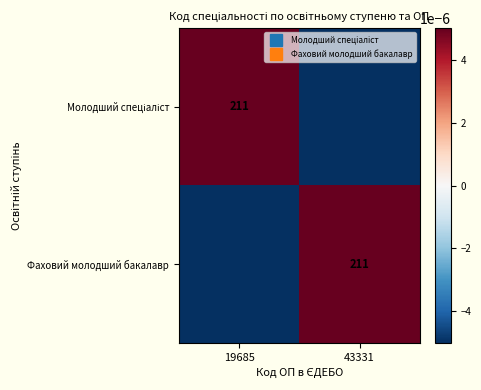

The value of Фаховий молодший бакалавр at 19685 is -0.0. True or false?

True